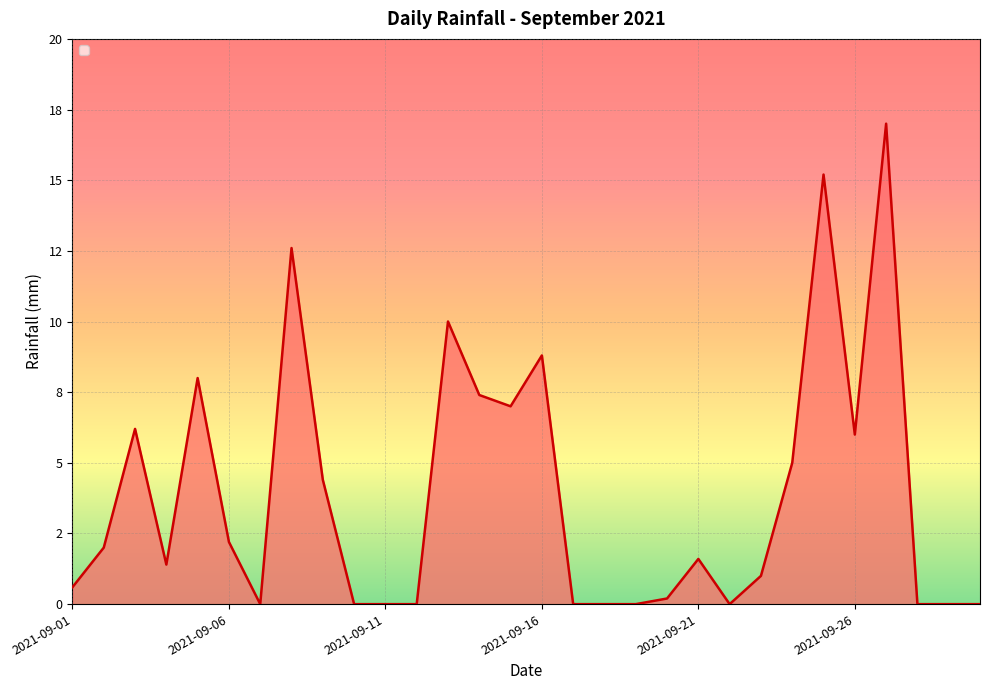

What is the difference between the maximum and minimum values?

17.0